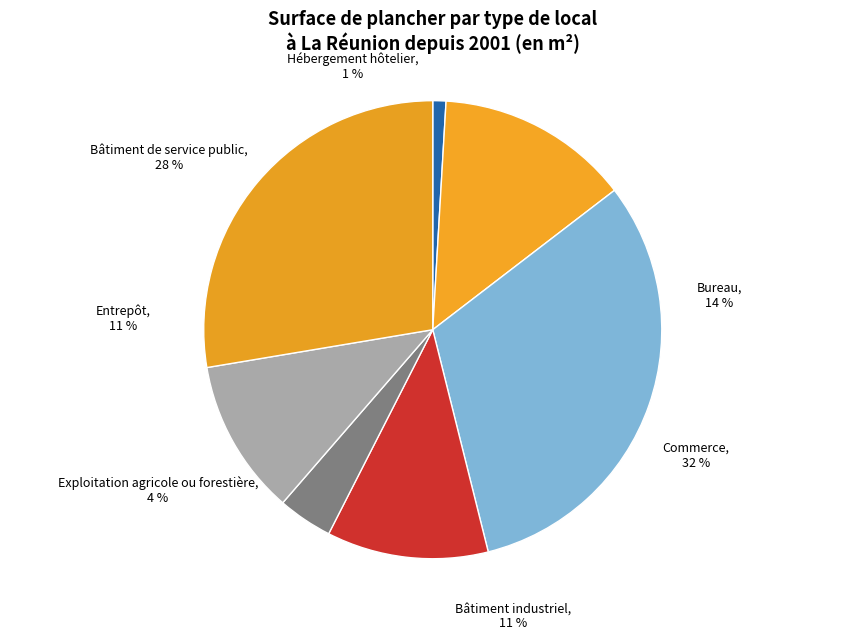

What is the ratio of the value at Commerce to the value at Exploitation agricole ou forestière?

8.2